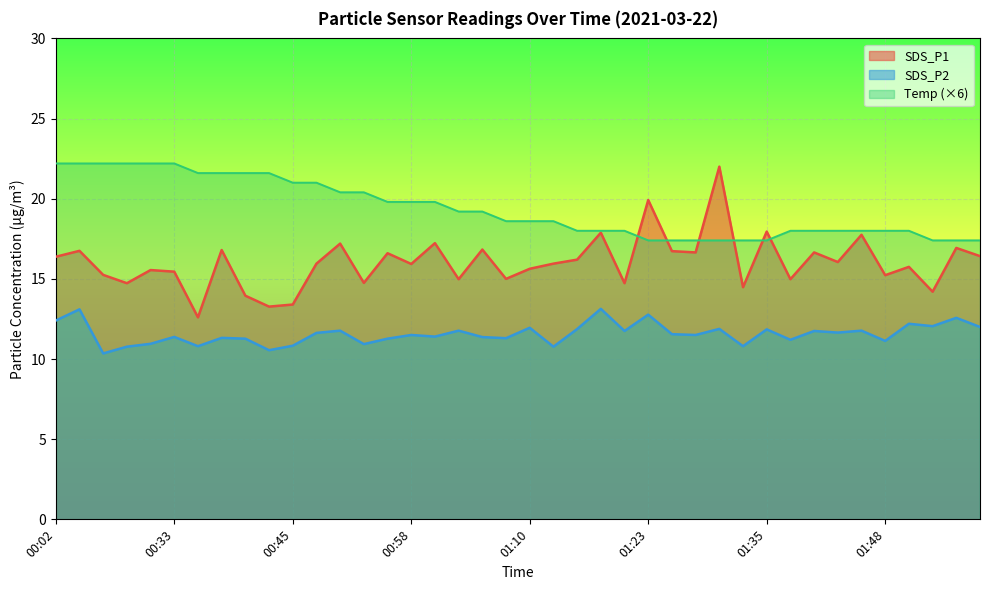

What are all the series names shown in the legend?

SDS_P1, SDS_P2, Temp (×6)